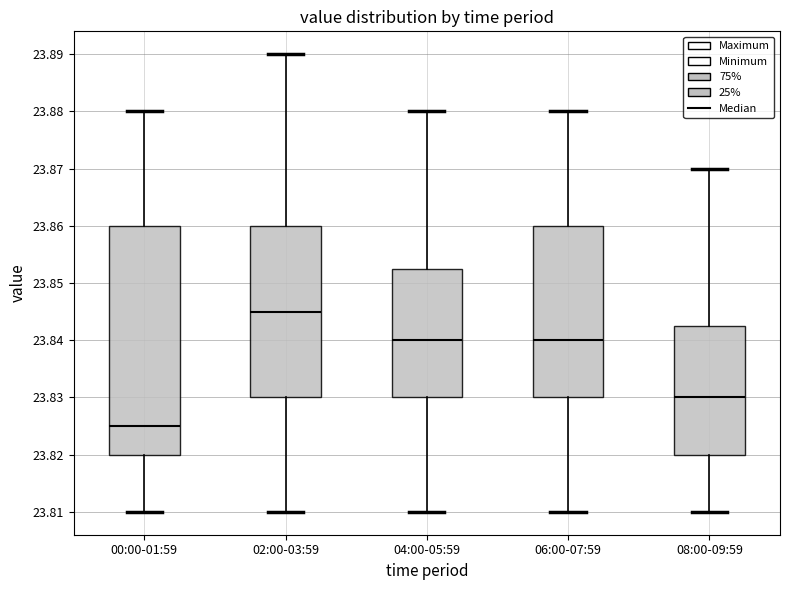

Where does the lower whisker of the box for 04:00-05:59 end on the y-axis? The values are not printed on the chart, so give them approximately, as read against the axis.

23.810